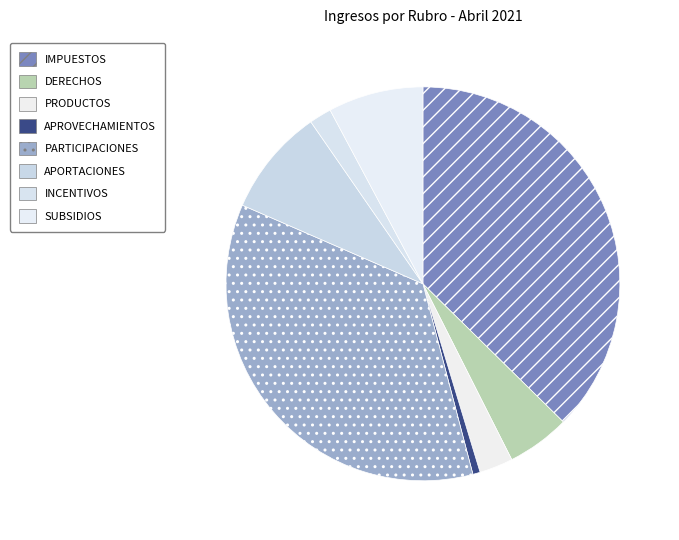

Which category has the smallest portion of the pie?

APROVECHAMIENTOS